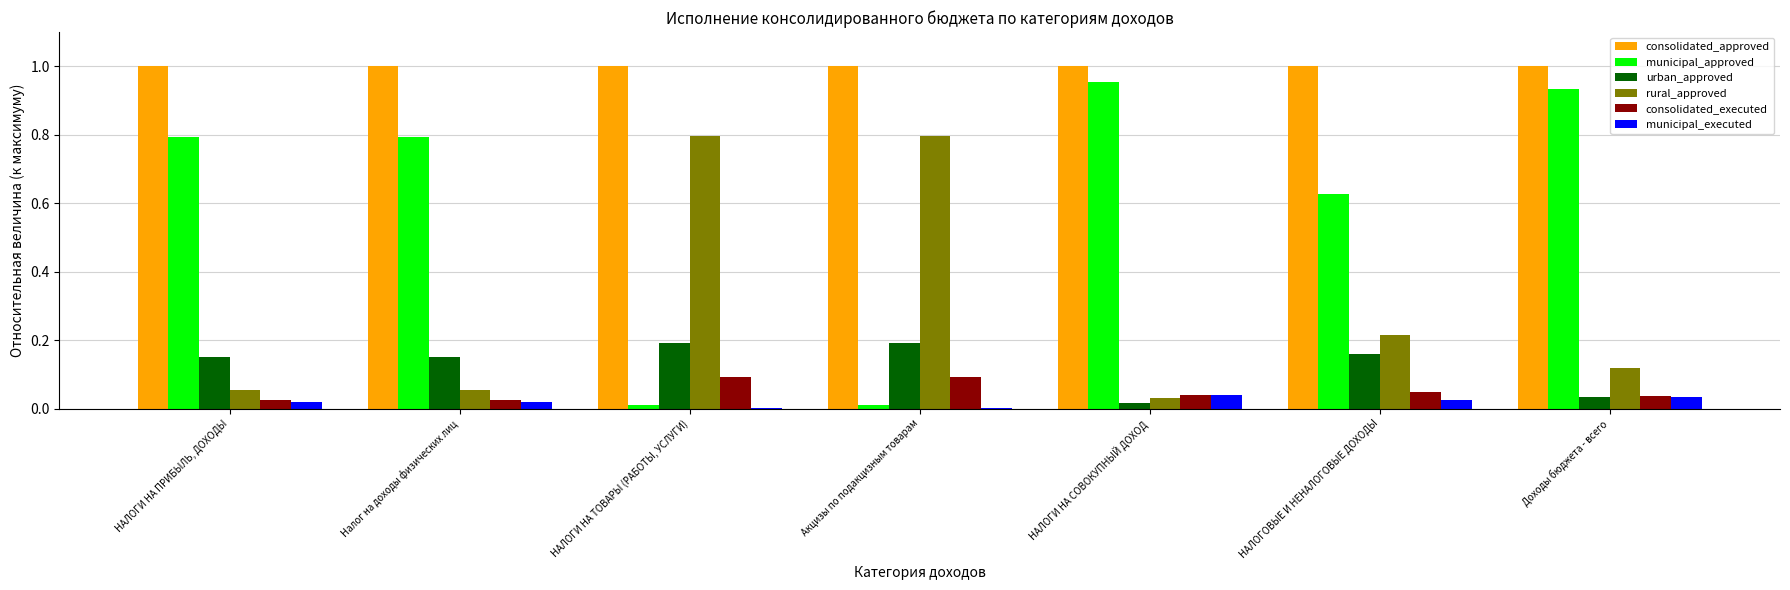

Which series changed the most between НАЛОГИ НА ТОВАРЫ (РАБОТЫ, УСЛУГИ) and НАЛОГИ НА СОВОКУПНЫЙ ДОХОД?

municipal_approved